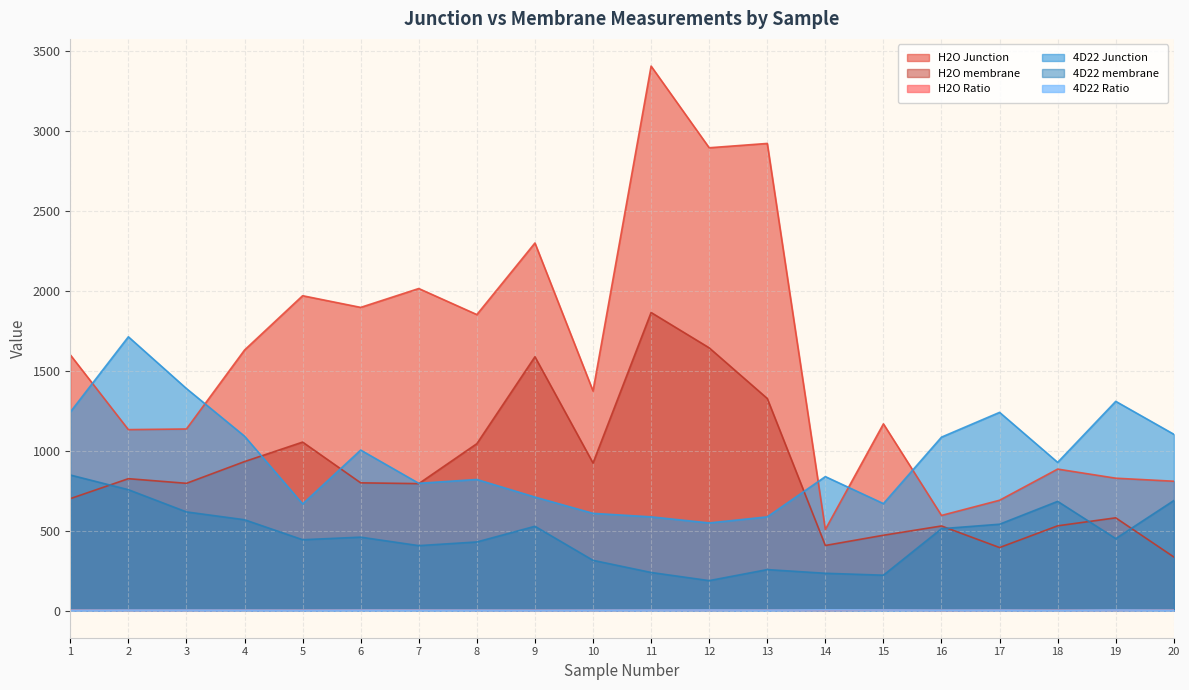

At which label is H2O Ratio closest to 1?

16